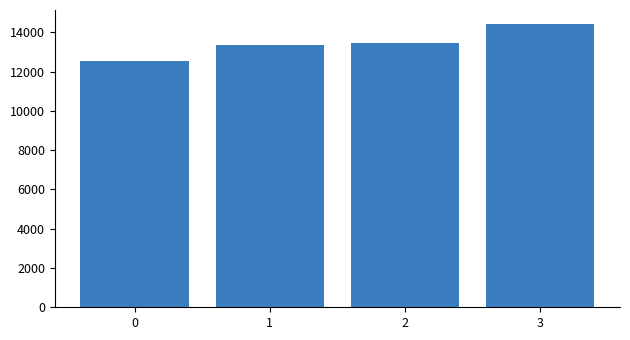

What is the average value?

13444